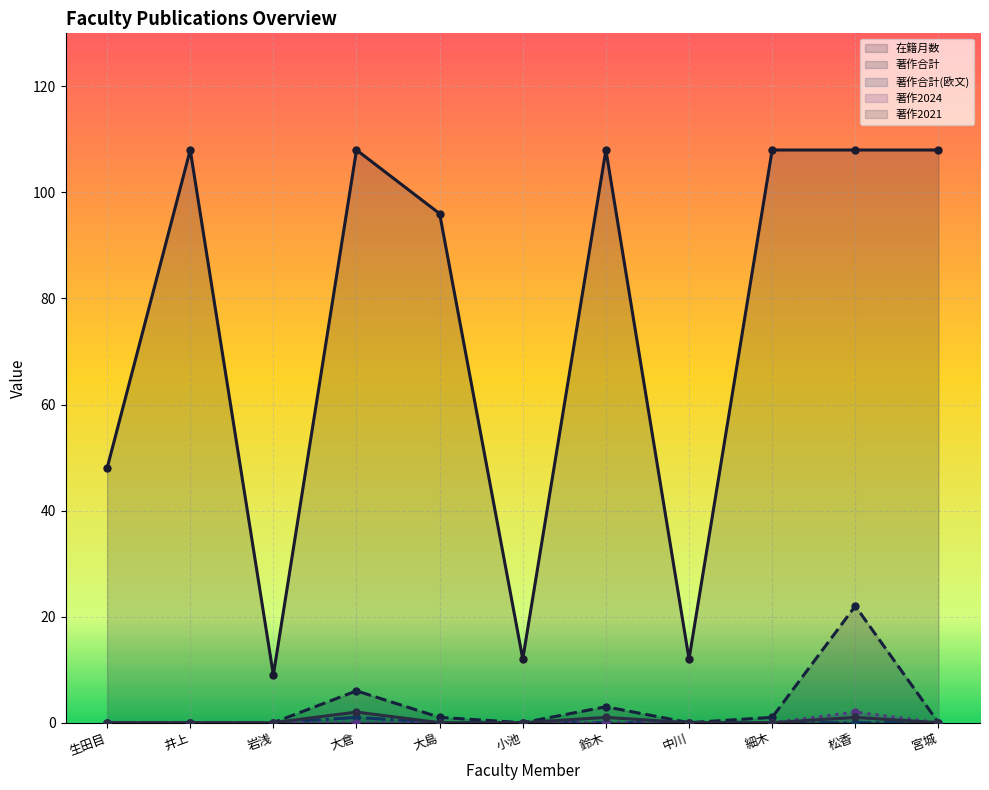

At which label does 在籍月数 reach its minimum?

岩浅